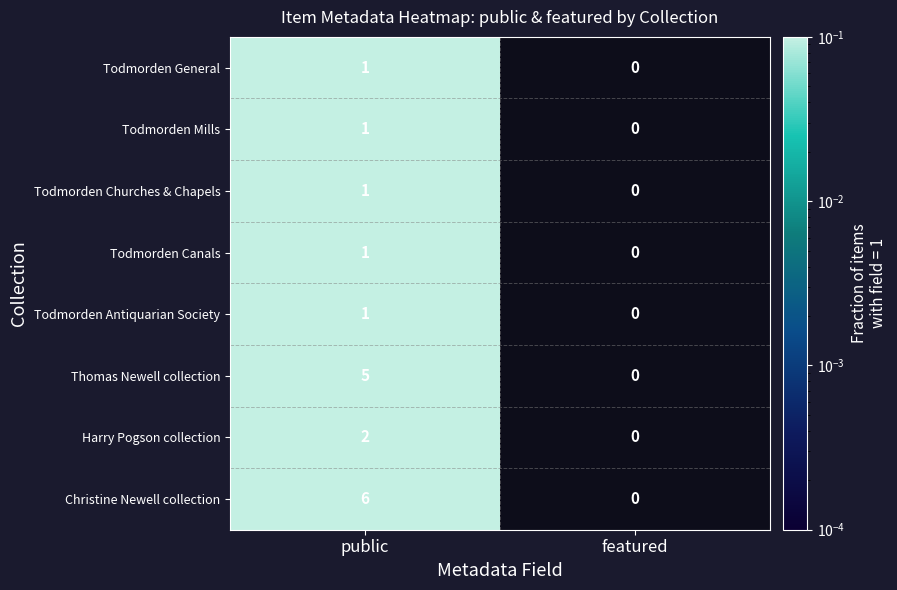

Reading left to right, transcribe all the data shown in this chart.

Todmorden General: 1	0
Todmorden Mills: 1	0
Todmorden Churches & Chapels: 1	0
Todmorden Canals: 1	0
Todmorden Antiquarian Society: 1	0
Thomas Newell collection: 5	0
Harry Pogson collection: 2	0
Christine Newell collection: 6	0